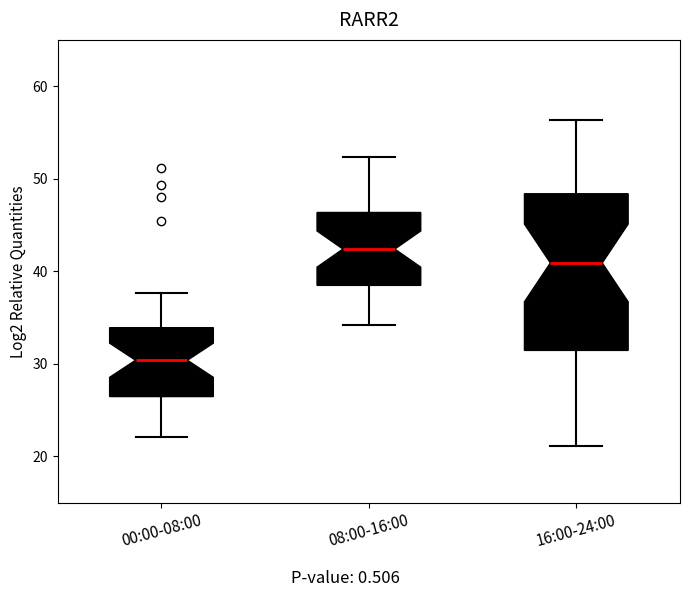

Which box has the highest median line?

08:00-16:00